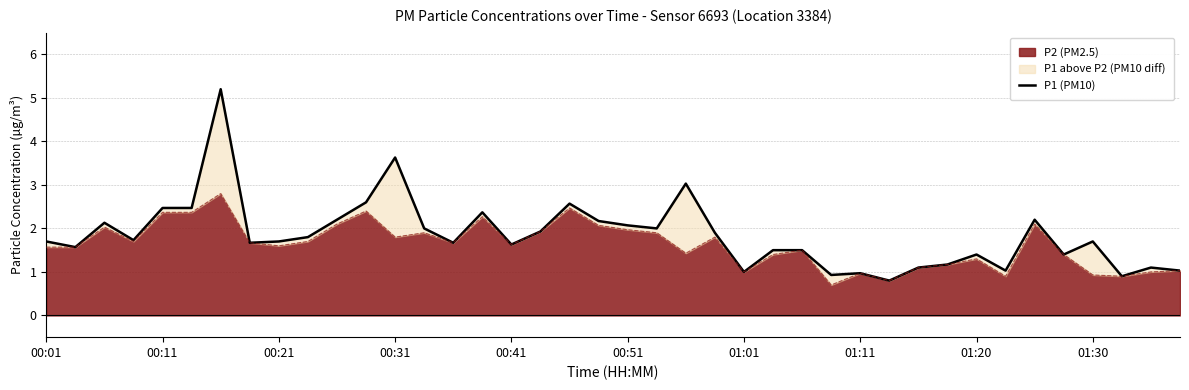

What is the minimum value for P2 (PM2.5)?

0.7